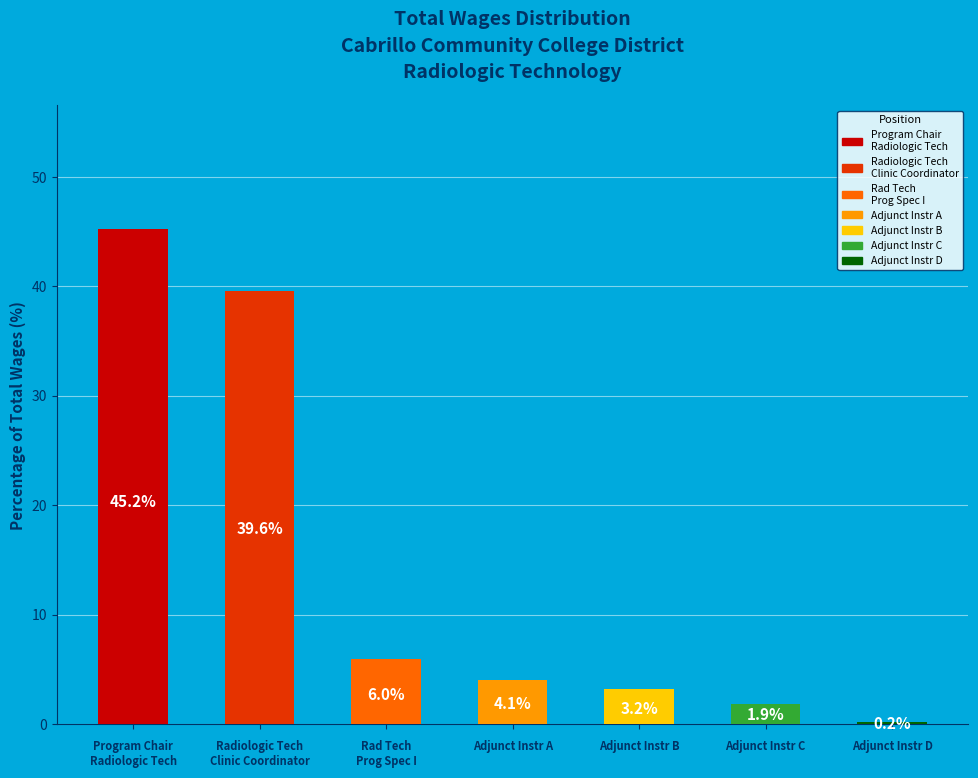

What percentage do Adjunct Instructor (3739.28) and Adjunct Instructor (313.83) together represent?

2.0%